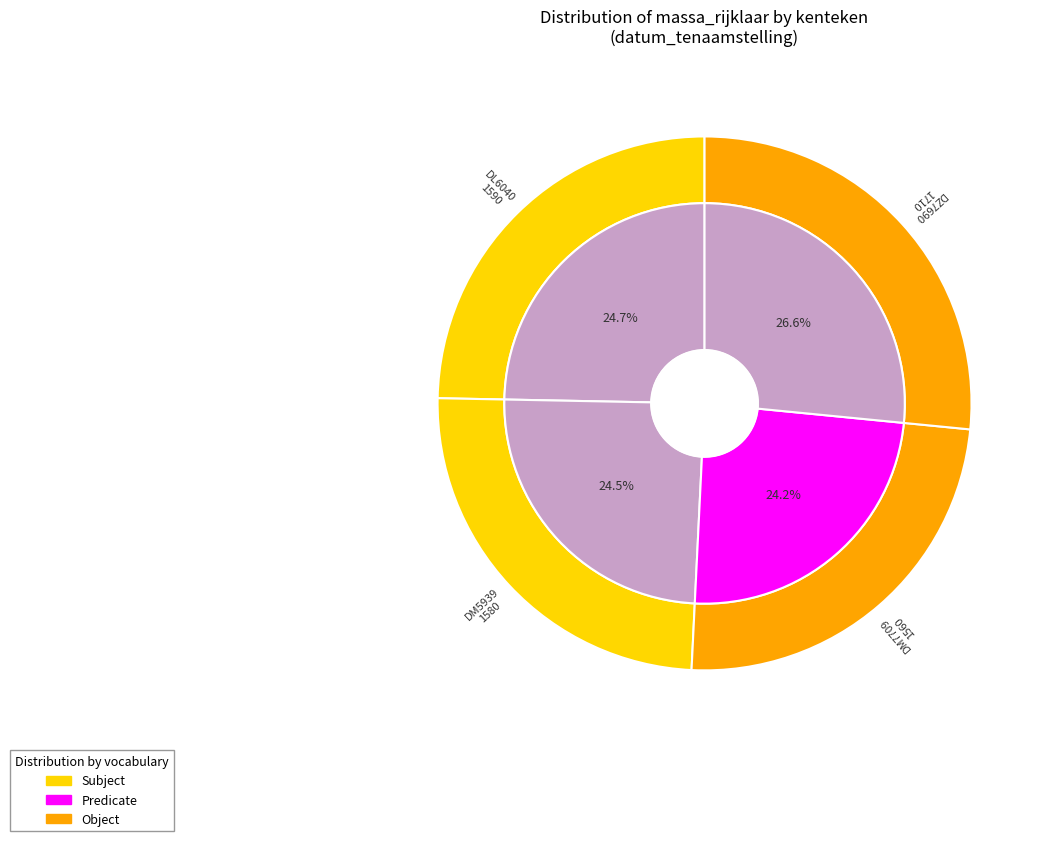

To the nearest percent, what percentage of the pie is DL6040?

25%